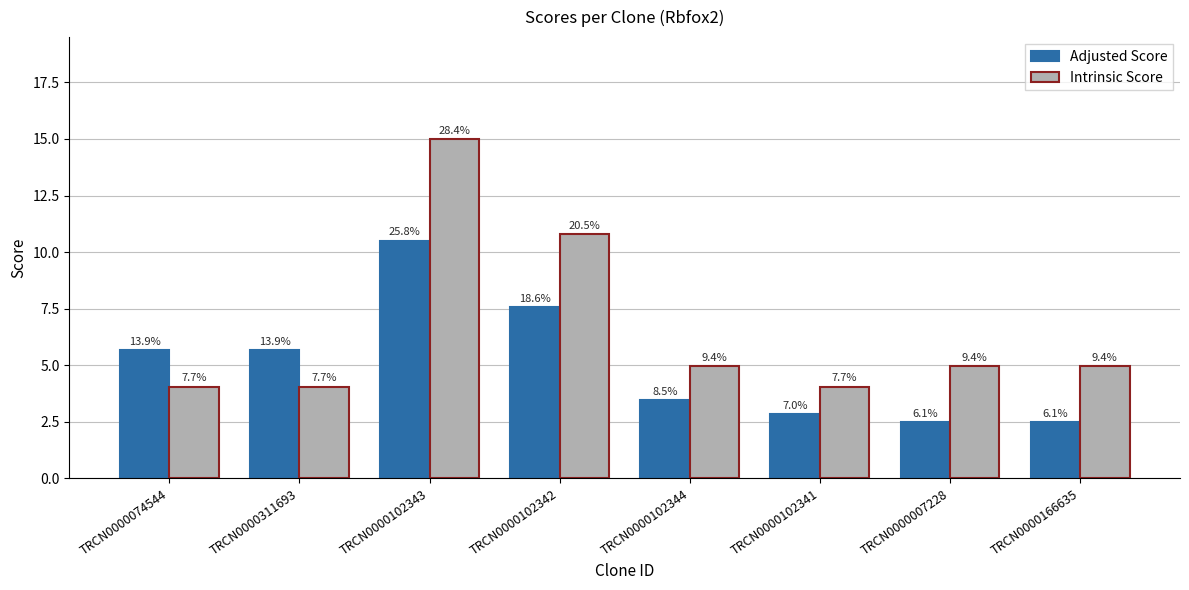

List the series in order of their peak value, highest first.

Intrinsic Score, Adjusted Score